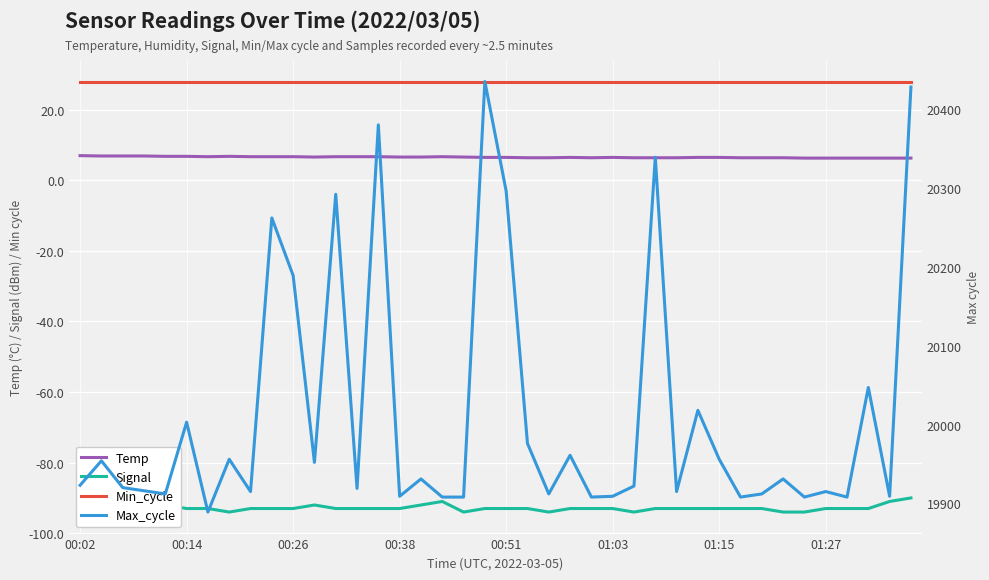

True or false: Min_cycle and Signal intersect in this chart.

False